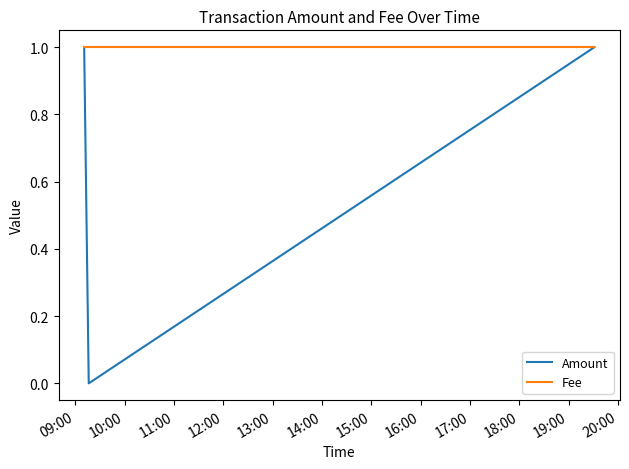

Which series has the widest spread of values?

Amount